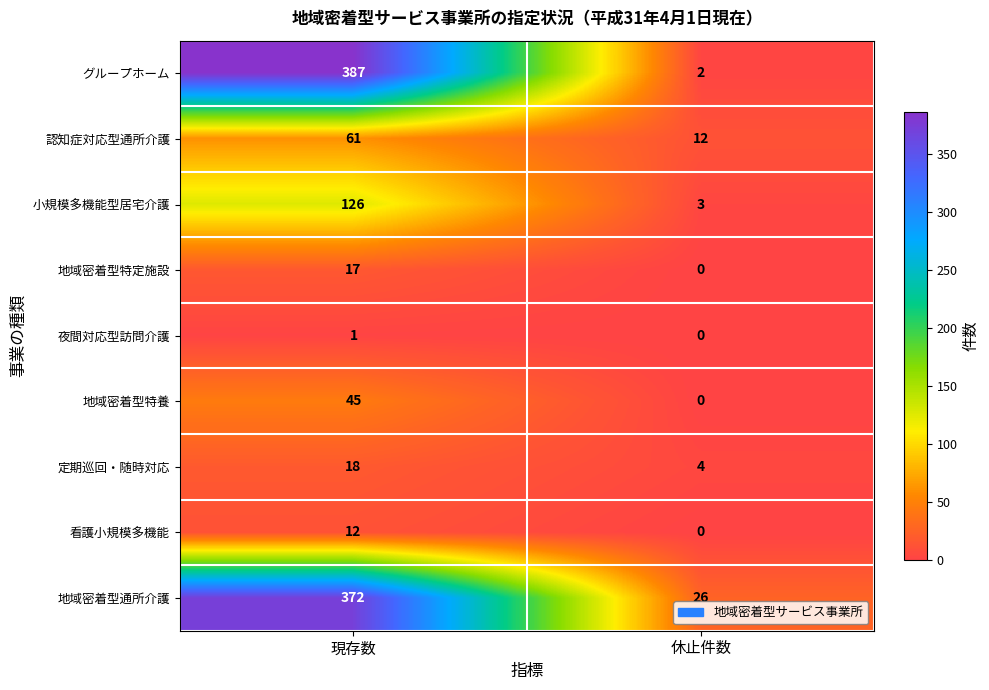

Rank the categories by 看護小規模多機能 value from lowest to highest.

休止件数, 現存数